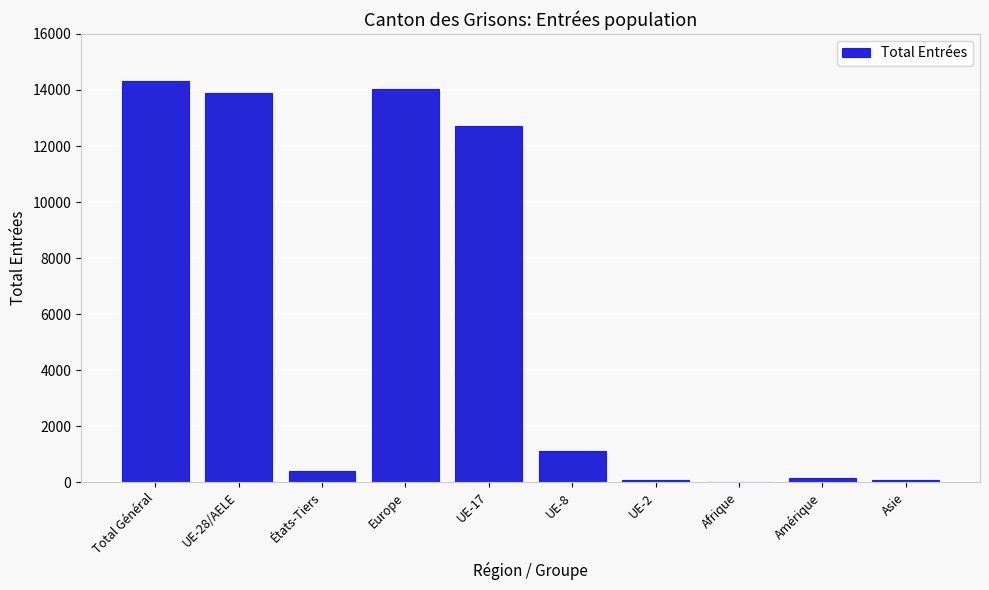

Between Europe and UE-2, which is larger?

Europe